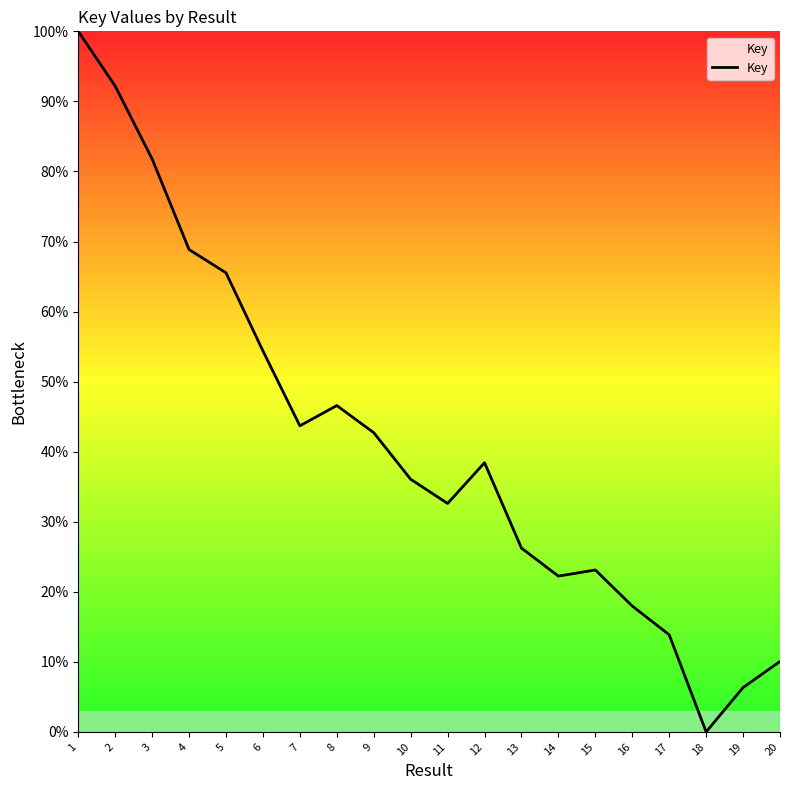

Where is the first local minimum?

7